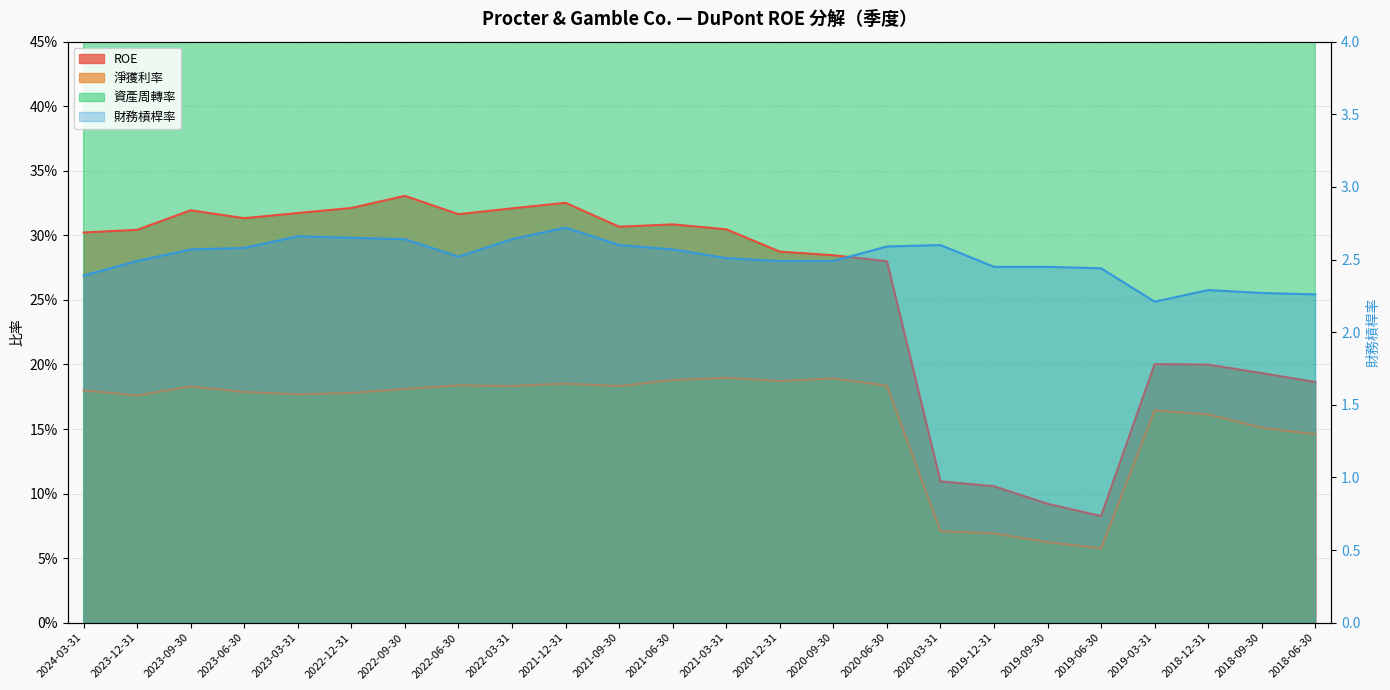

True or false: ROE and 淨獲利率 cross at least once.

False